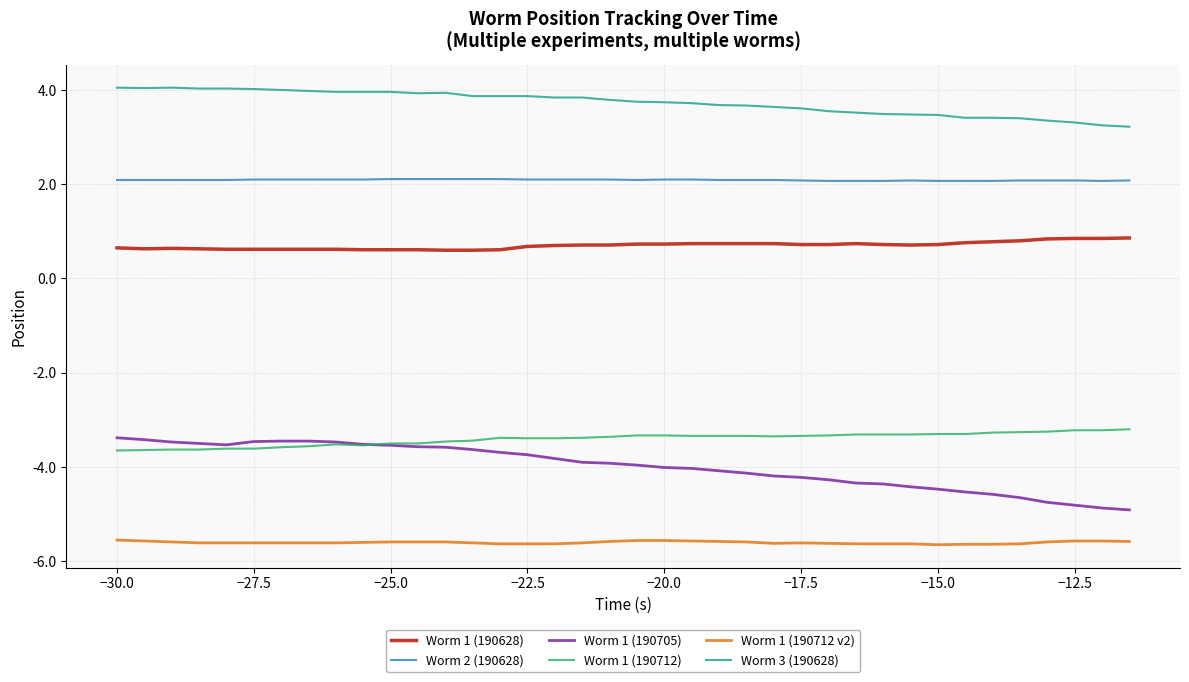

Which series has the largest total across all categories?

Worm 3 (190628)